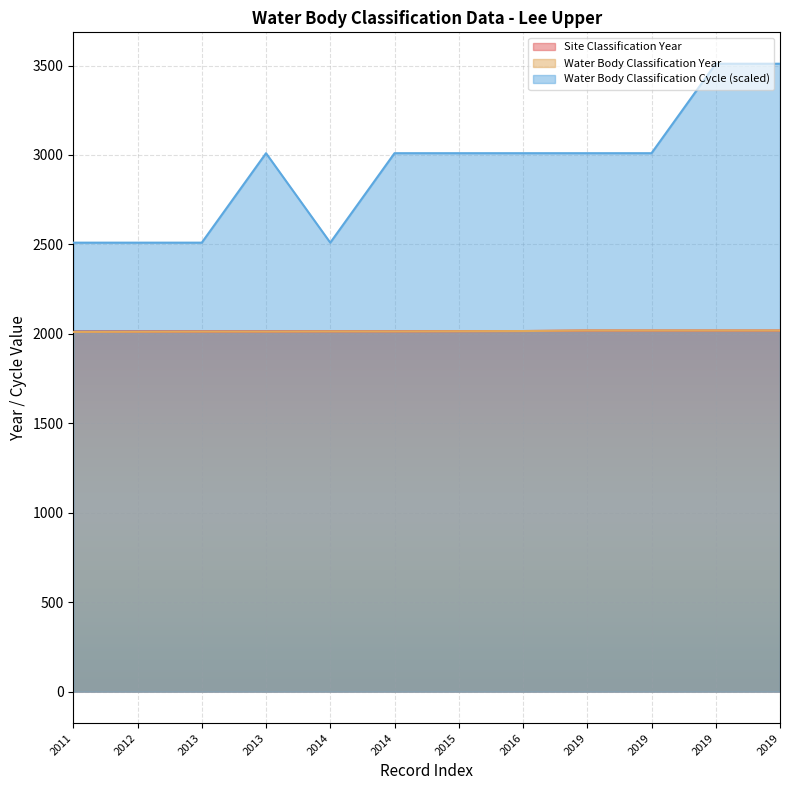

Is it true that Water Body Classification Year equals 2013 at 2013?

True